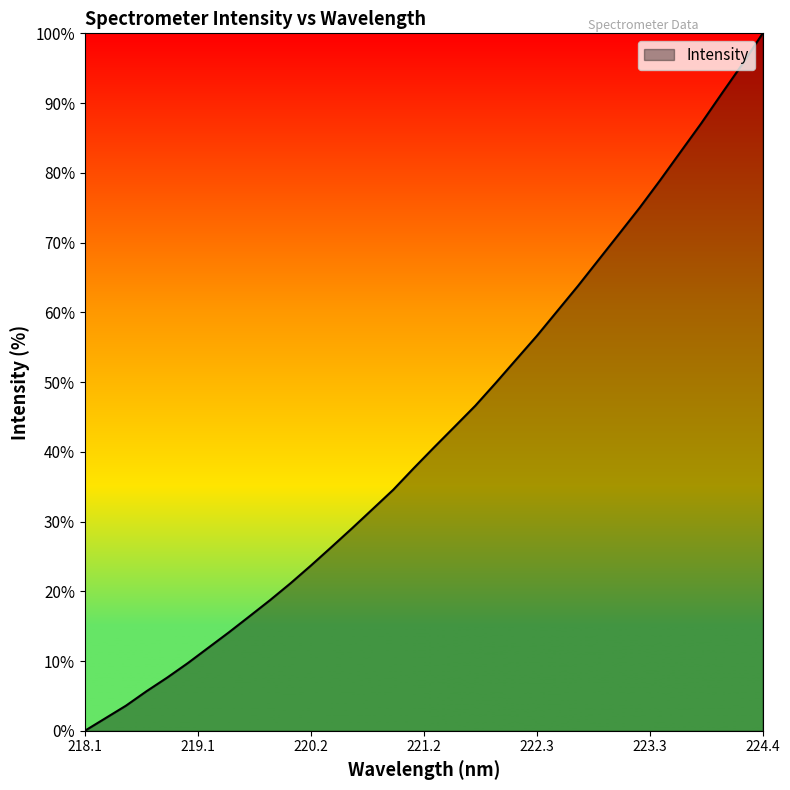

What is the maximum value shown in the chart?

100.0